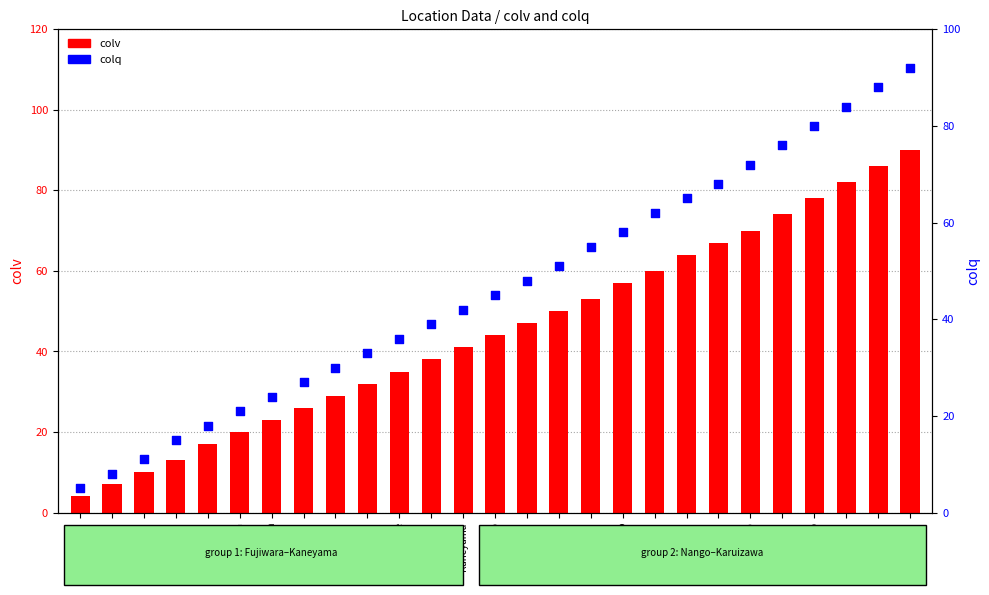

Which series contains the lowest Y value?

colv